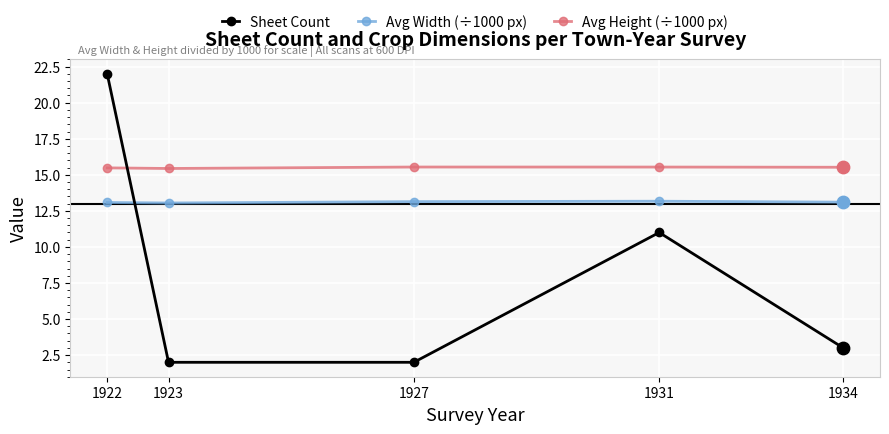

What are all the series names shown in the legend?

Sheet Count, Avg Width (÷1000 px), Avg Height (÷1000 px)